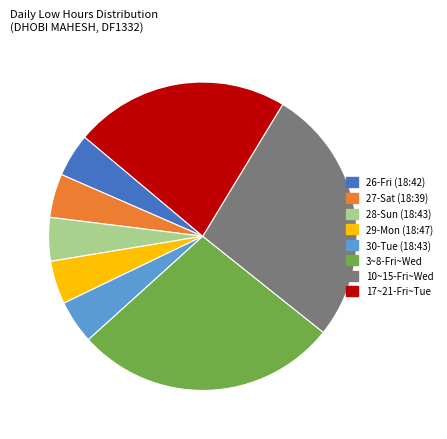

The 3~8-Fri~Wed slice represents 33% of the pie. True or false?

False